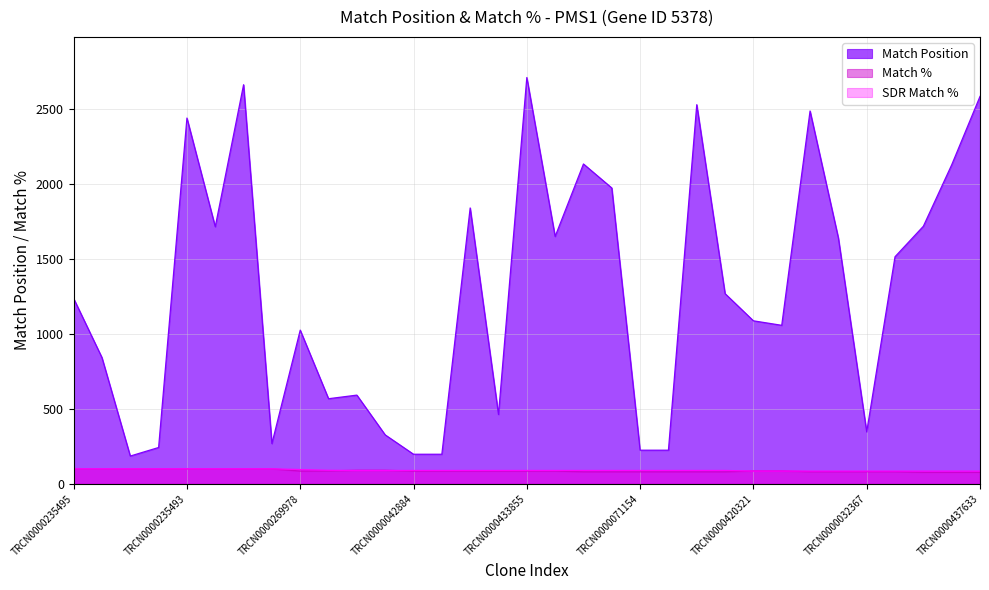

How many lines are shown in the chart?

3